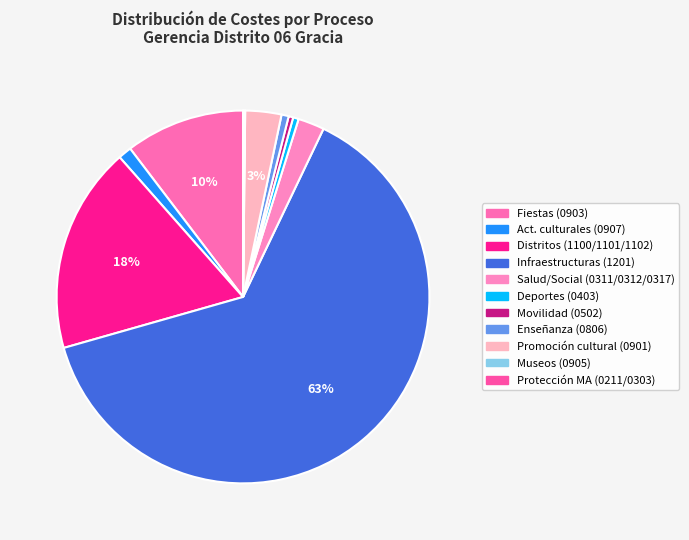

Which slice is the largest?

4